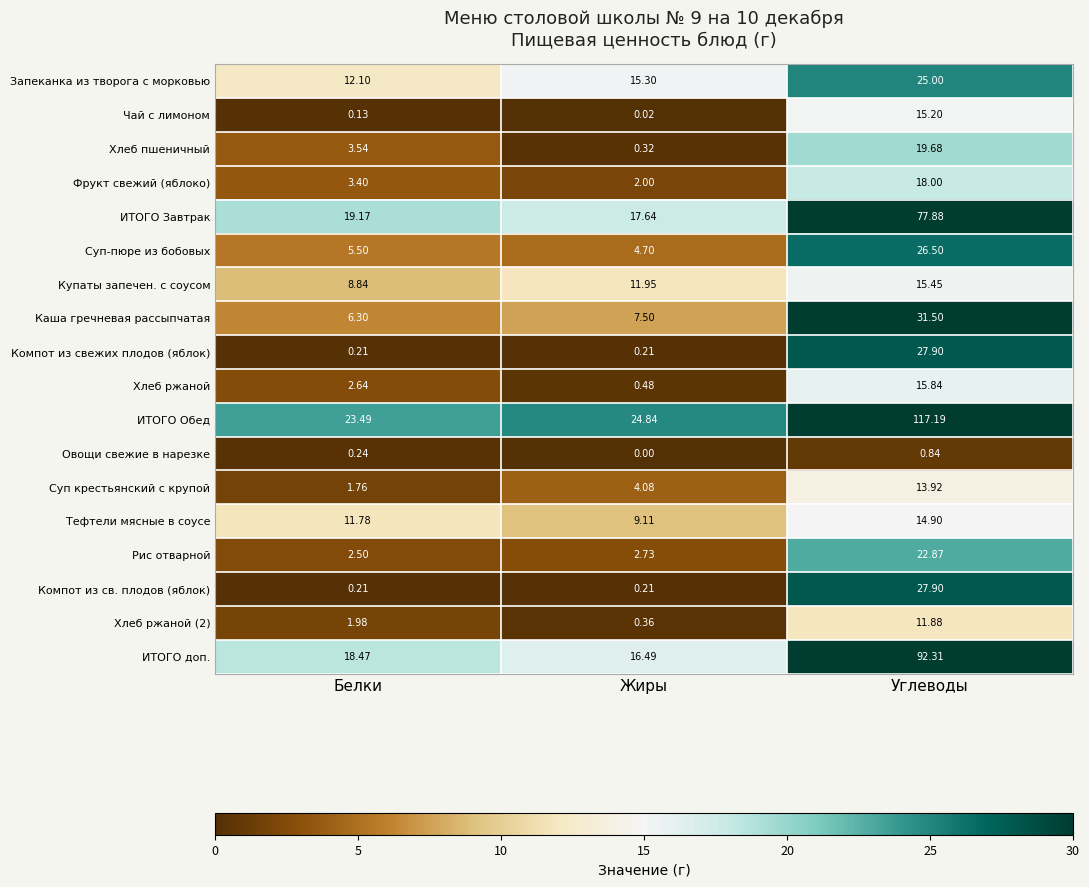

Where does the Хлеб ржаной series first go above 2?

Белки